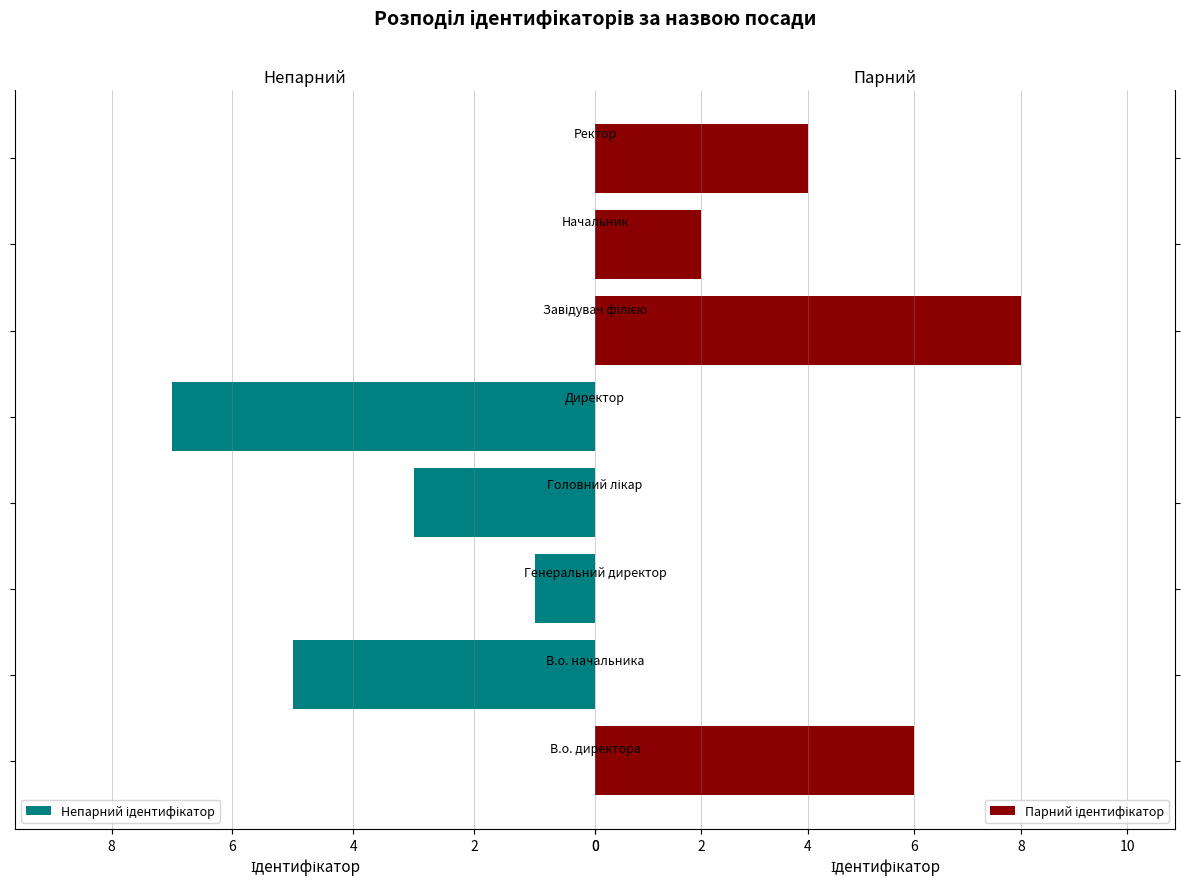

Count the Парний ідентифікатор values in the range 0 to 6.

7